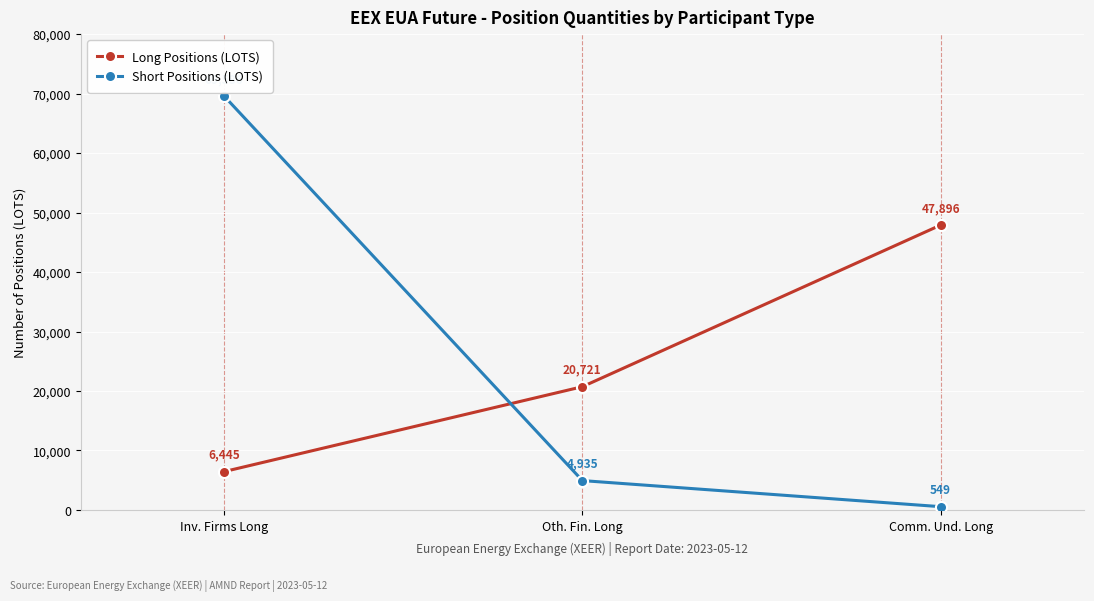

What is the value of the Long Positions (LOTS) point at the 1st from the left?

6445